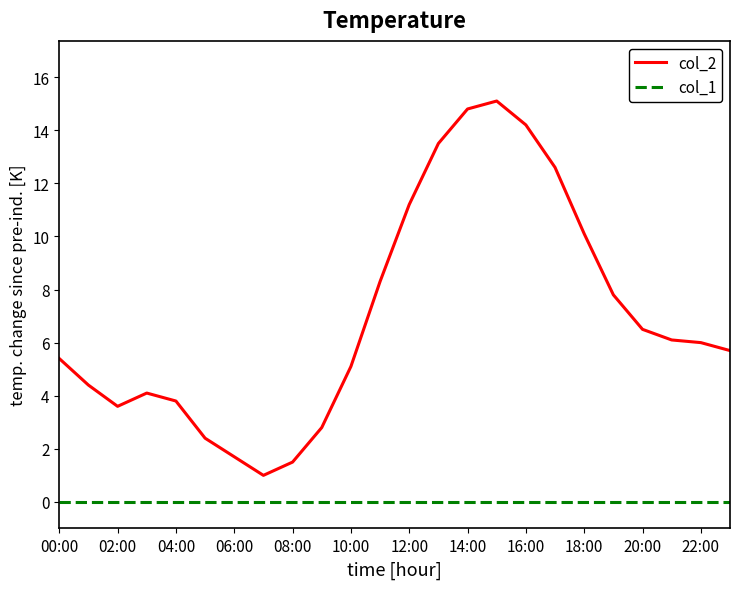

True or false: col_2 has more than 0 interior local peaks.

True